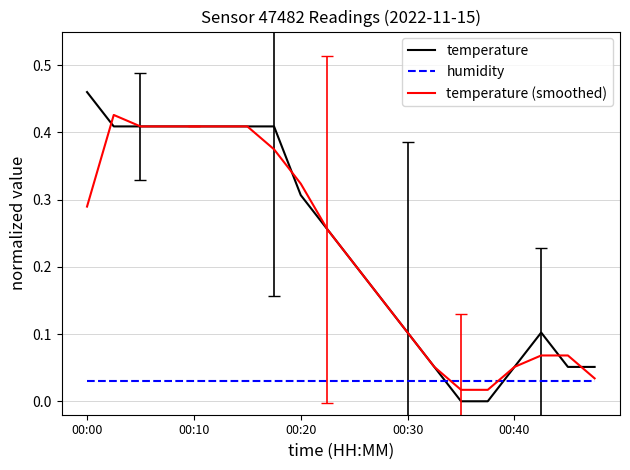

How many times do humidity and temperature cross each other?

2